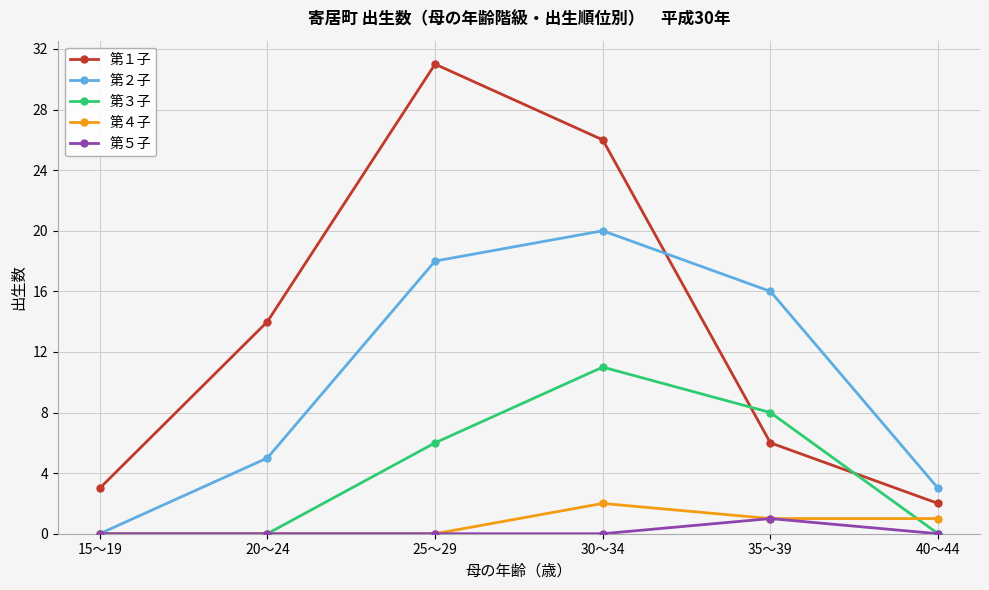

At how many categories does at least one series exceed 23?

2